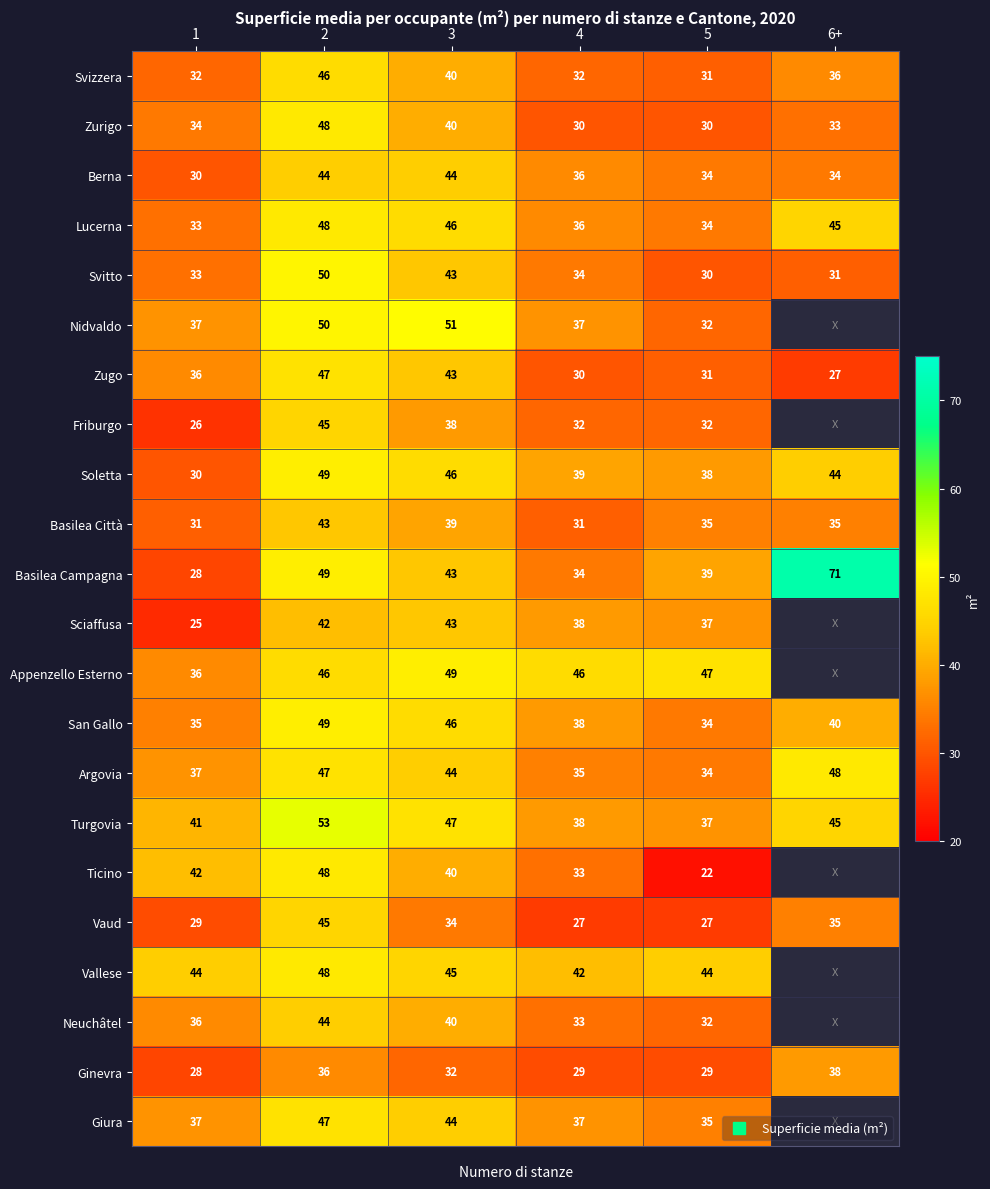

The Friburgo series shows 26.0 at 1. True or false?

True